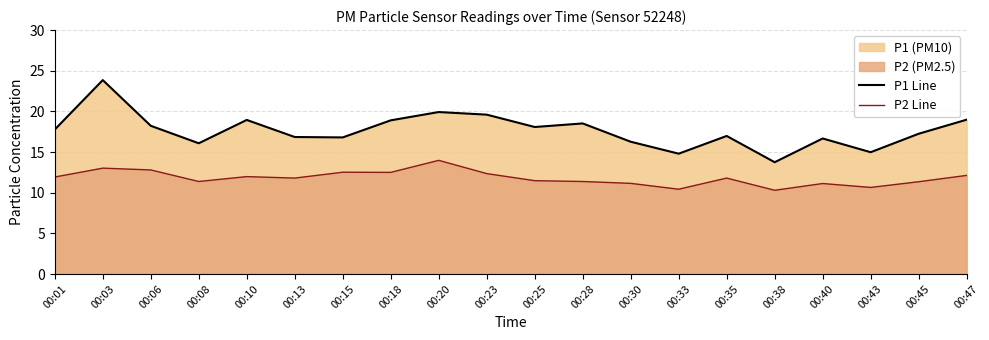

List the series in order of their peak value, highest first.

P1 Line, P2 Line